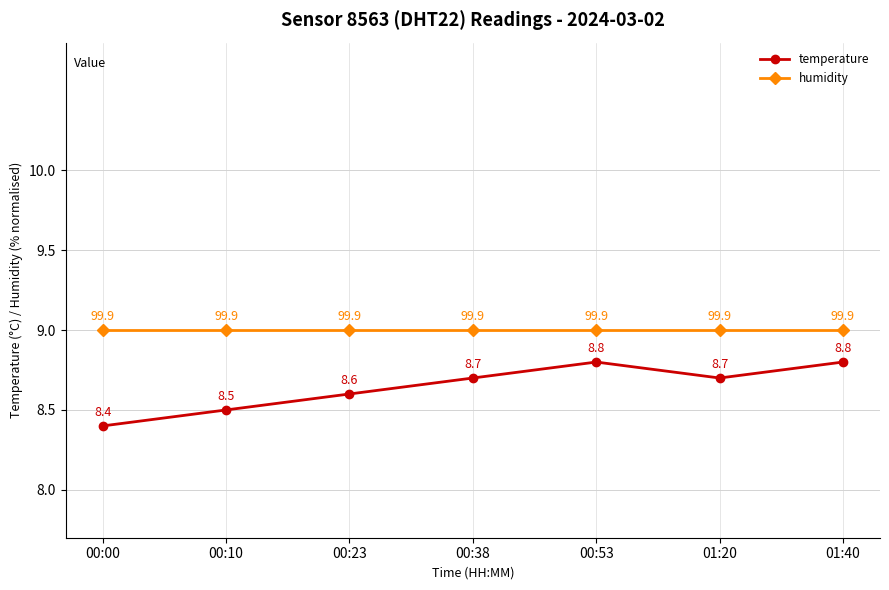

What is the difference between the highest and lowest values at 01:20?

0.3